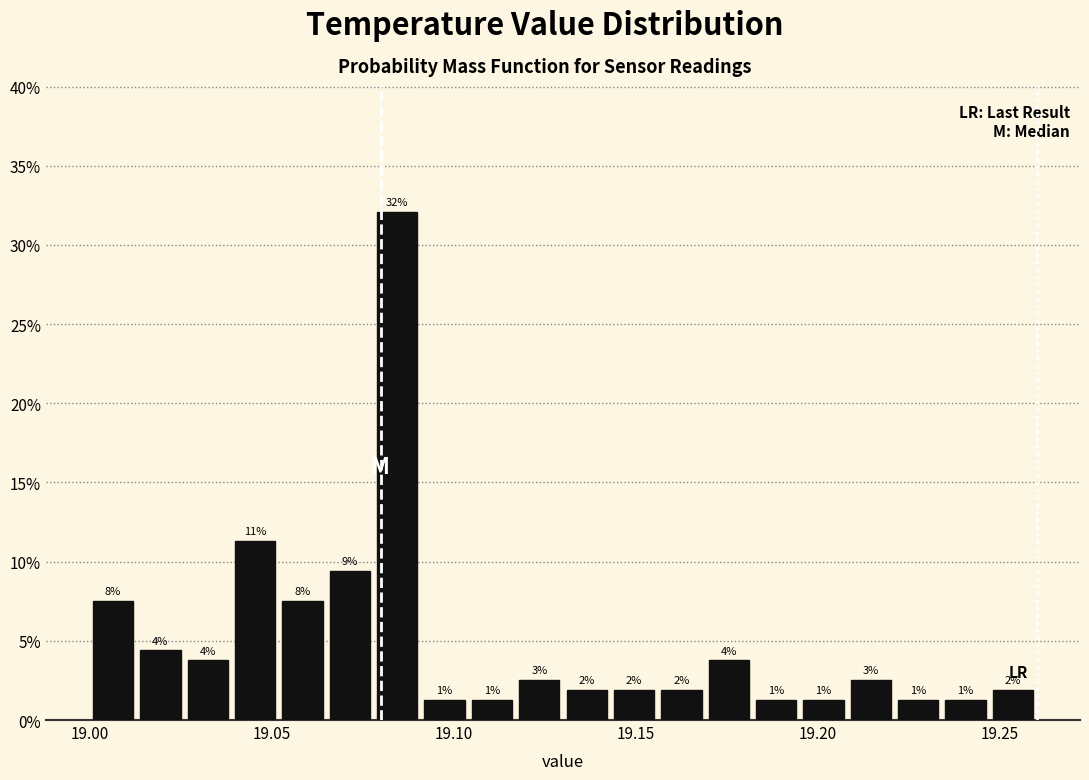

Around what value on the x-axis is the tallest bar? Give the approximate position of its centre, as read against the axis.

19.085